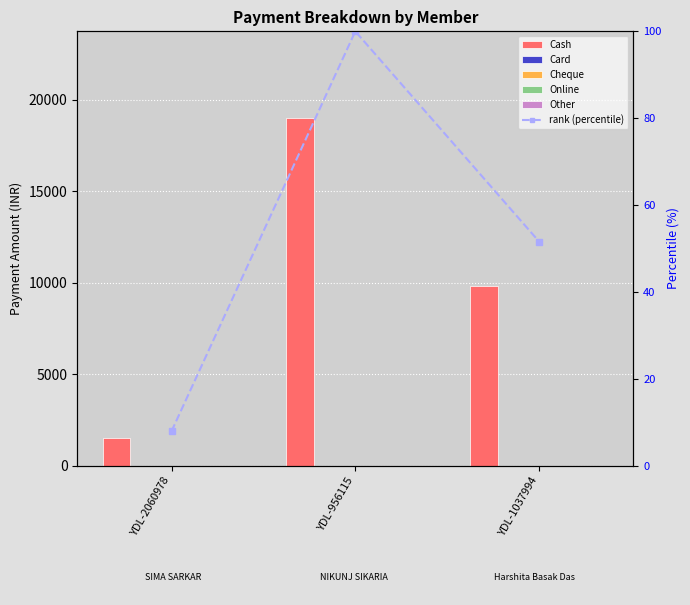

Reading left to right, list all the values displayed in this chart.

Cash: YDL-2060978=1499.0	YDL-956115=19000.0	YDL-1037994=9799.0
Card: YDL-2060978=0.0	YDL-956115=0.0	YDL-1037994=0.0
Cheque: YDL-2060978=0.0	YDL-956115=0.0	YDL-1037994=0.0
Online: YDL-2060978=0.0	YDL-956115=0.0	YDL-1037994=0.0
Other: YDL-2060978=0.0	YDL-956115=0.0	YDL-1037994=0.0
rank (percentile): YDL-2060978=7.9	YDL-956115=100.0	YDL-1037994=51.6